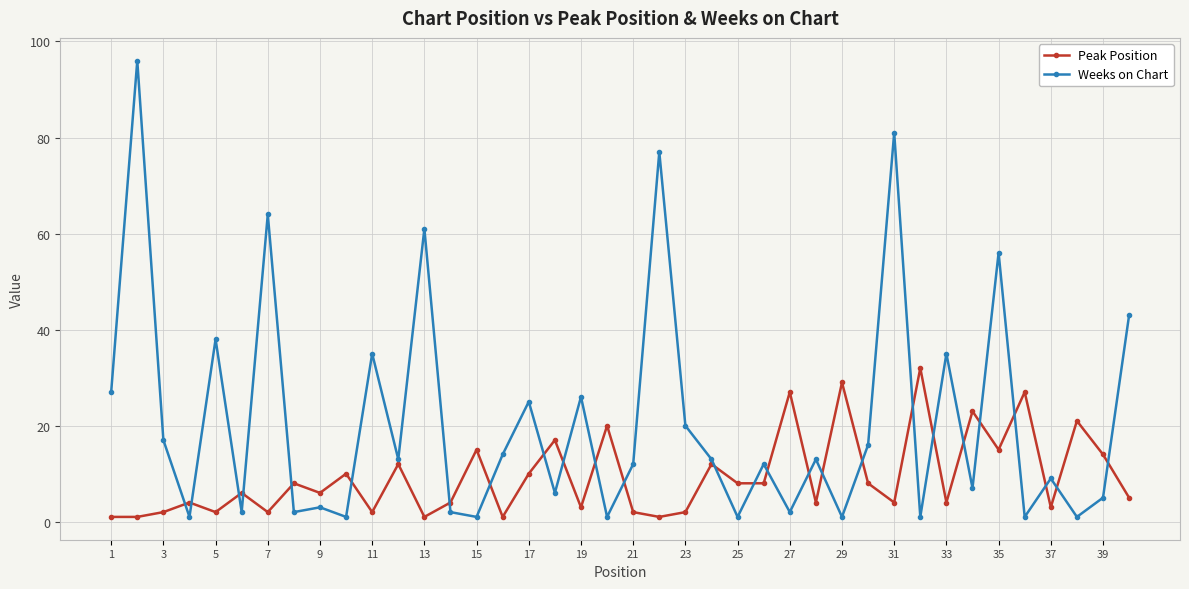

What is the greatest value displayed?

96